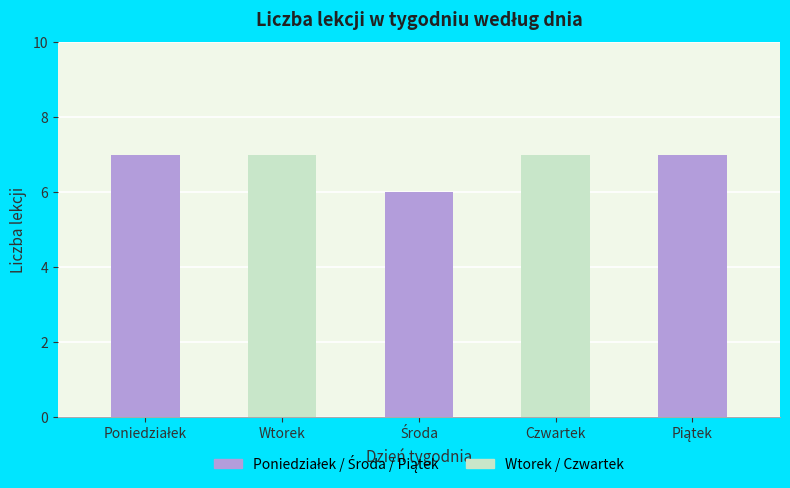

Reading left to right, extract all data points from this chart.

Liczba lekcji: 7	7	6	7	7
Poniedziałek/Środa/Piątek: 0	0	0	0	0
Wtorek/Czwartek: 0	0	0	0	0